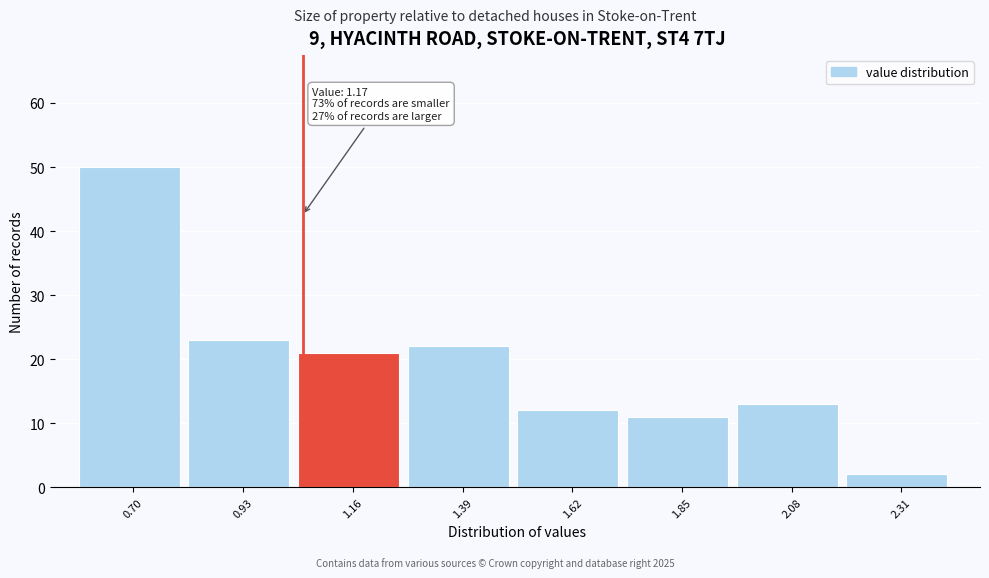

Reading left to right, what are all the values shown in this chart?

50	23	21	22	12	11	13	2